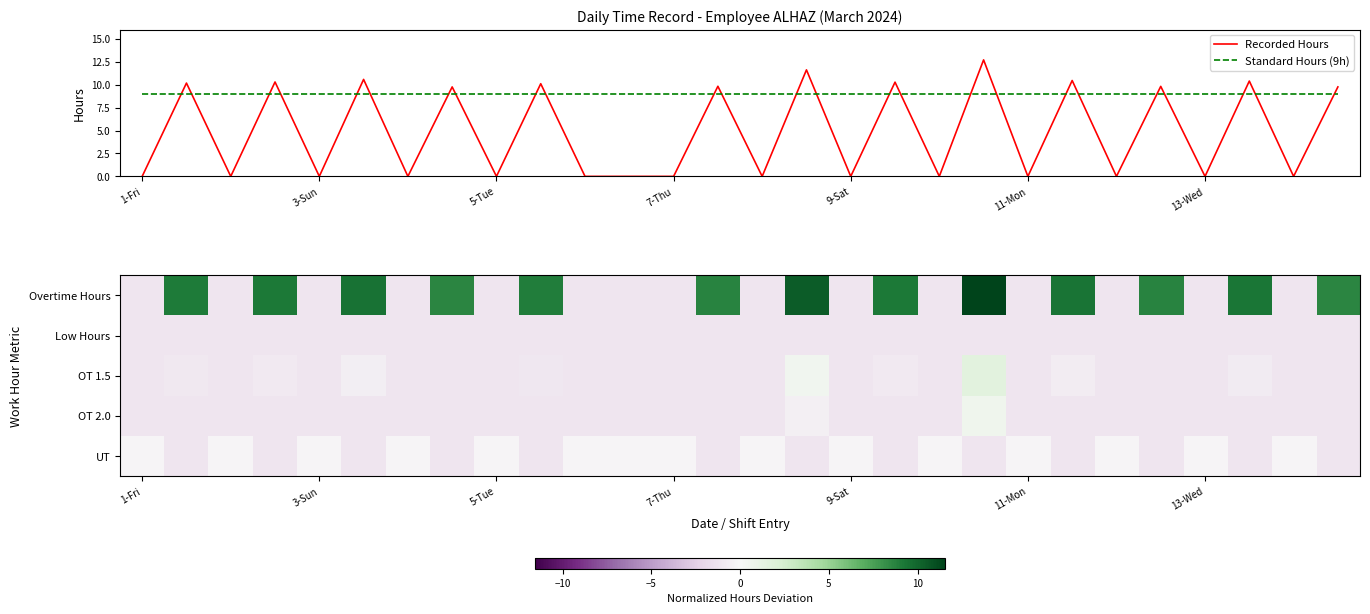

What is the minimum value for Standard Hours (9h)?

9.0